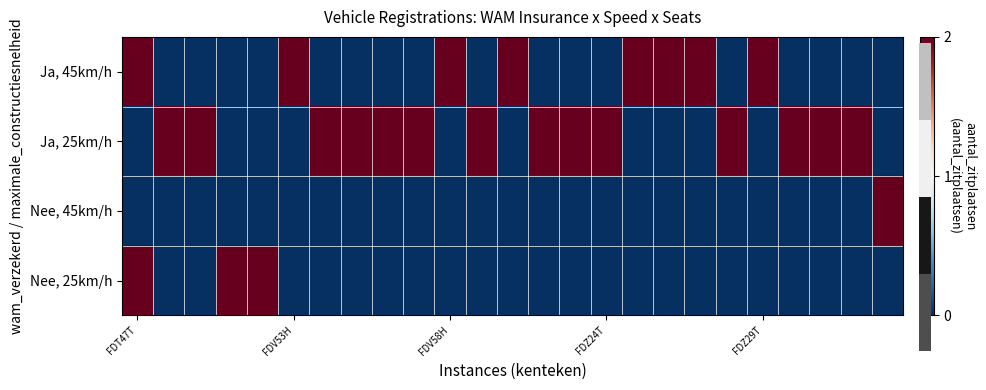

Which series has the largest total across all categories?

Ja, 25km/h